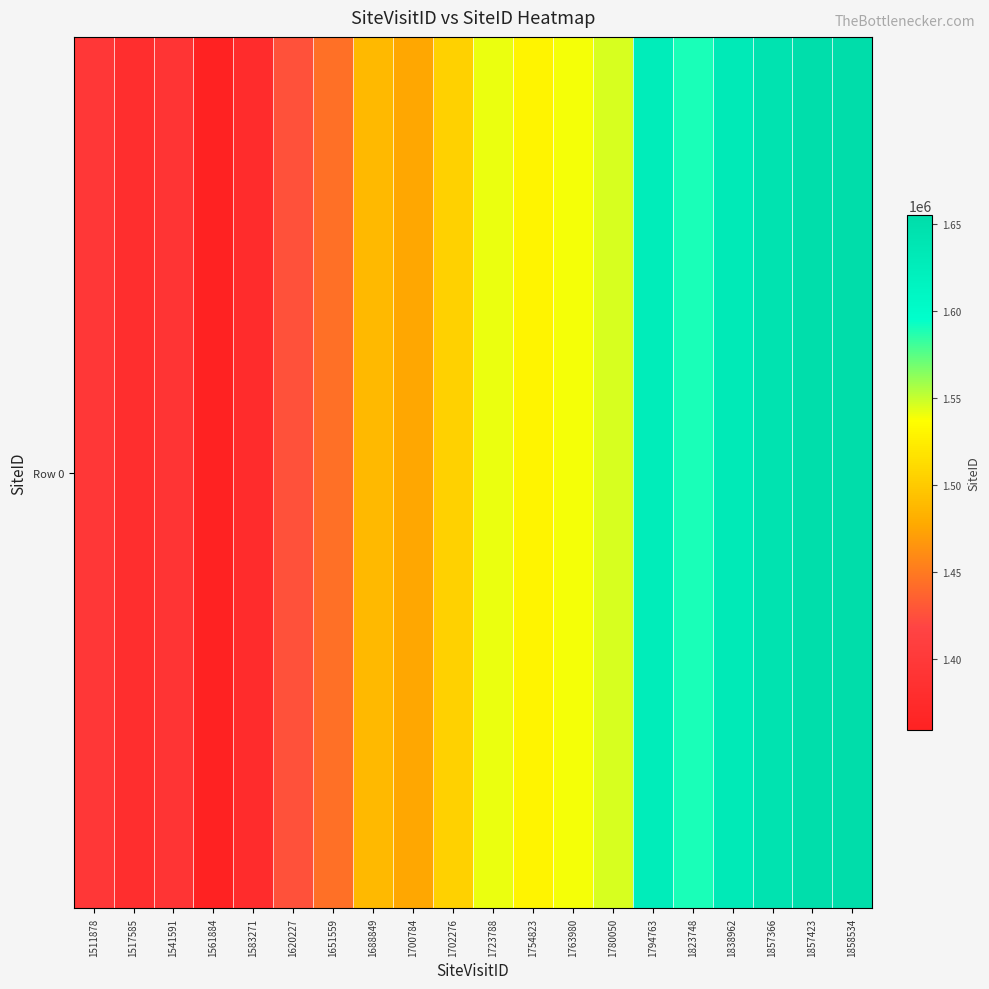

What is the difference between the values at 1858534 and 1838962?

24120